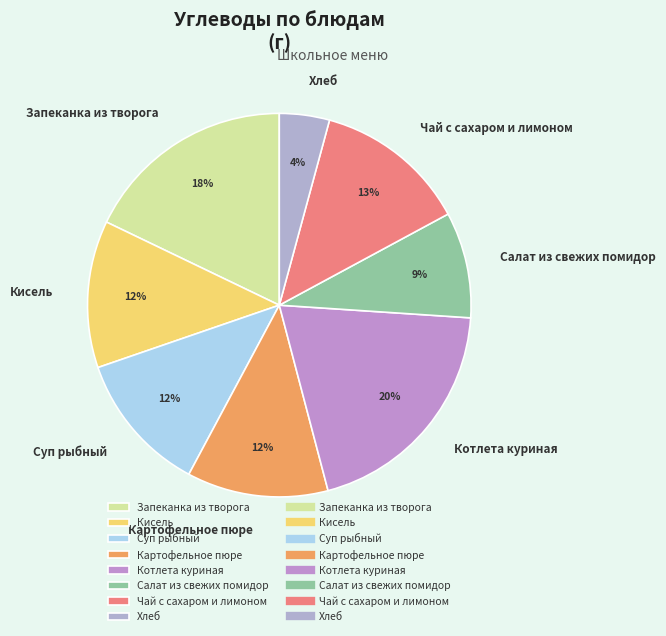

How many segments does this pie chart have?

8